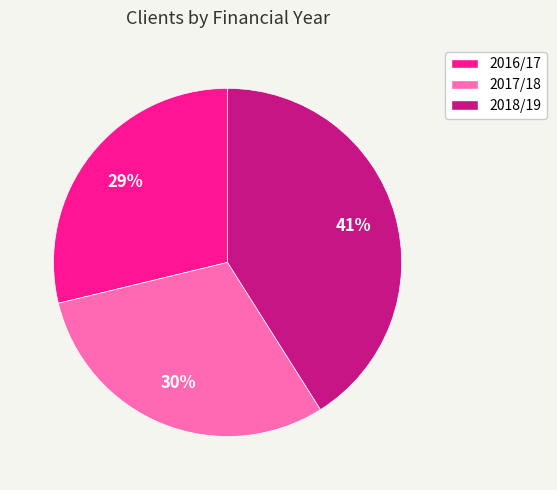

Is it true that 2018/19 is 50% of the pie?

False